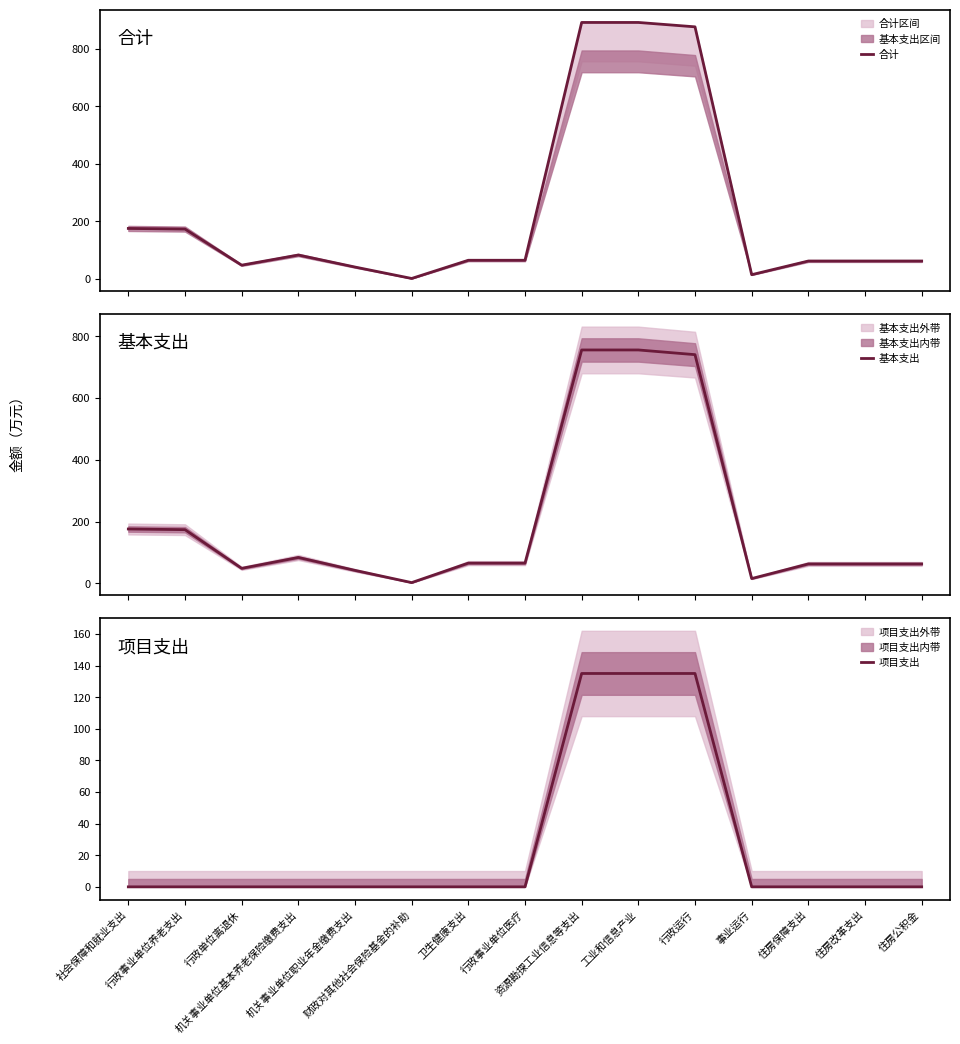

What position from the left is 事业运行?

12